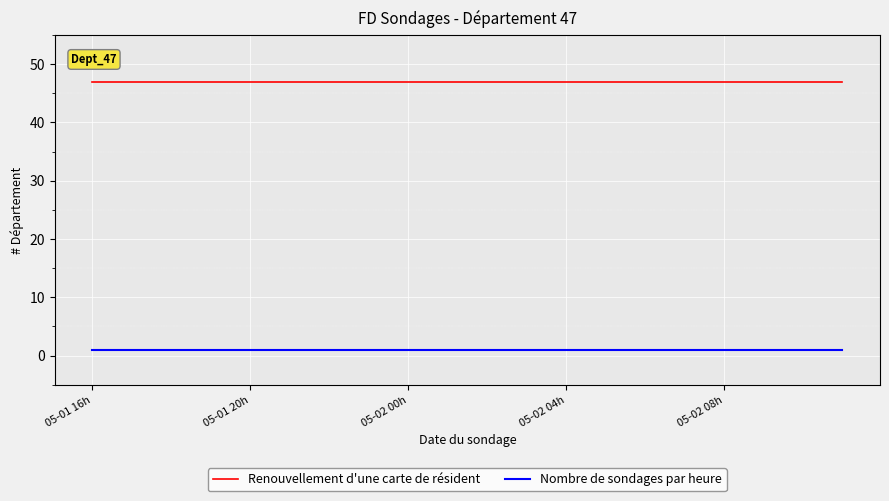

Which series has the largest total across all categories?

Renouvellement d'une carte de résident